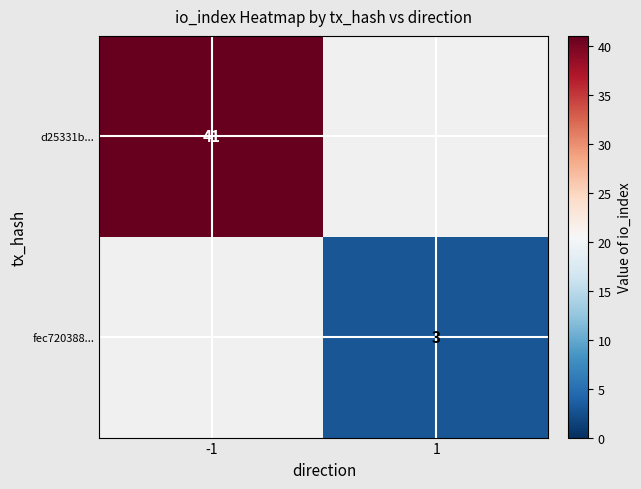

The value of d25331b... at -1 is 41. True or false?

True